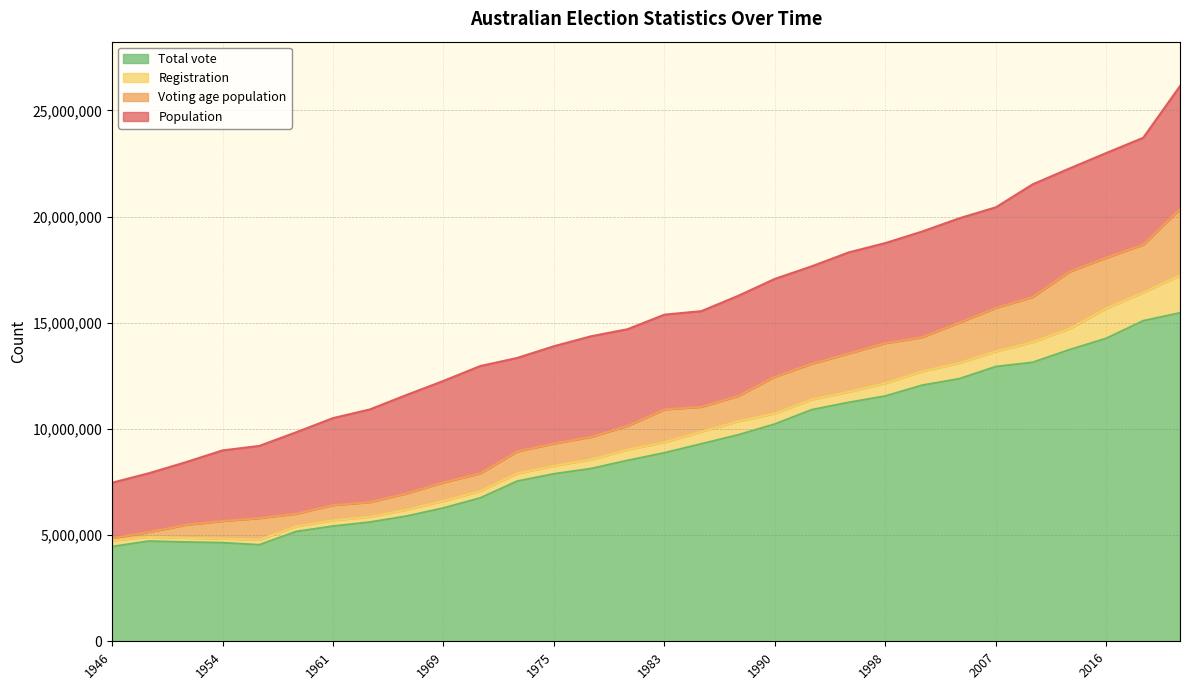

What is the total value across all series at 1980?

42372134